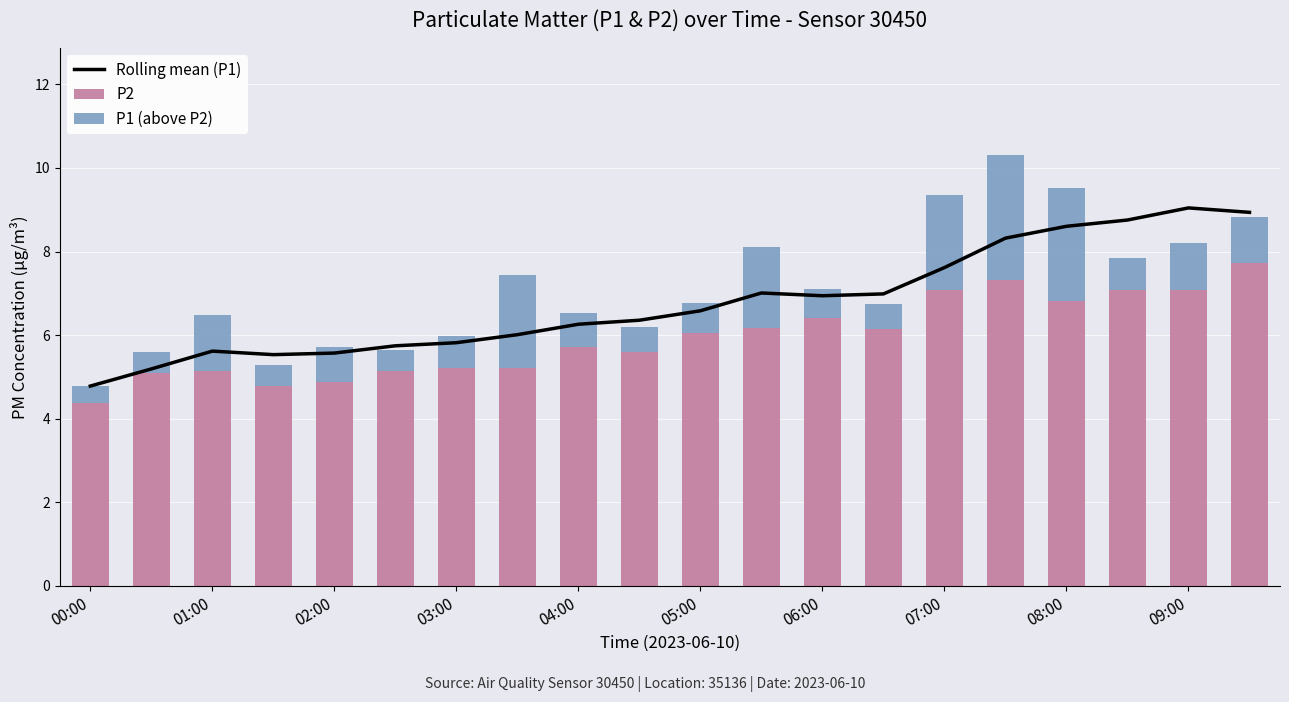

What is the value of the P2 bar at the 18th from the left?

7.1